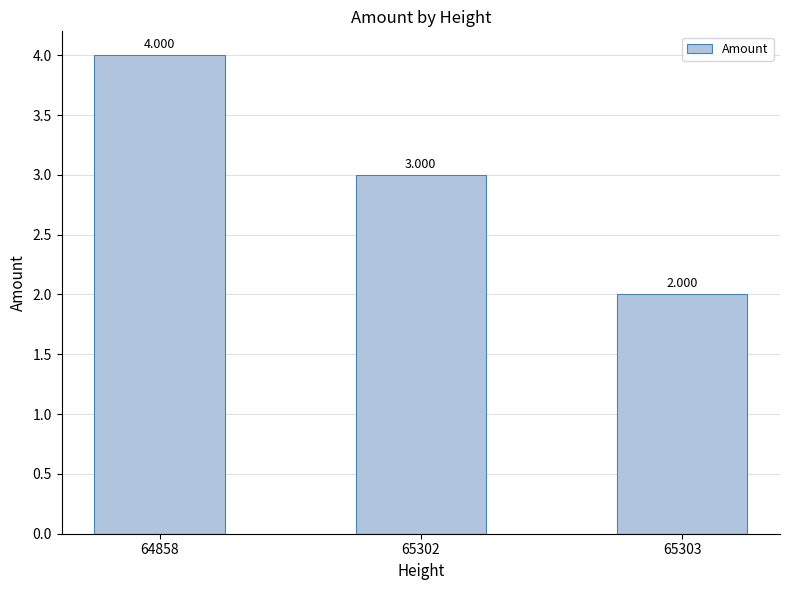

Reading left to right, what are all the values shown in this chart?

4	3	2